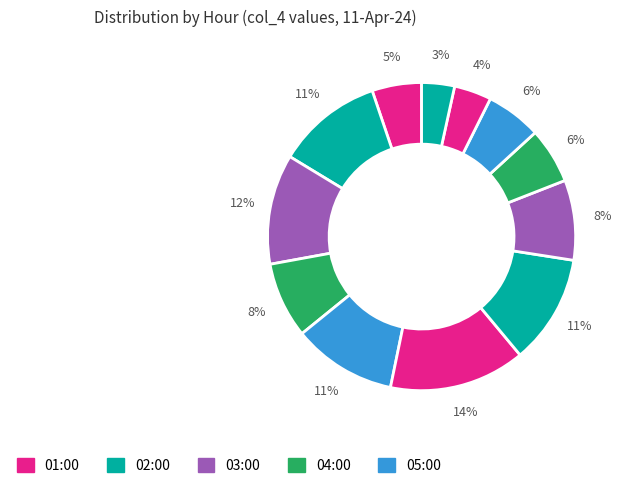

Count the number of slices in the pie.

12